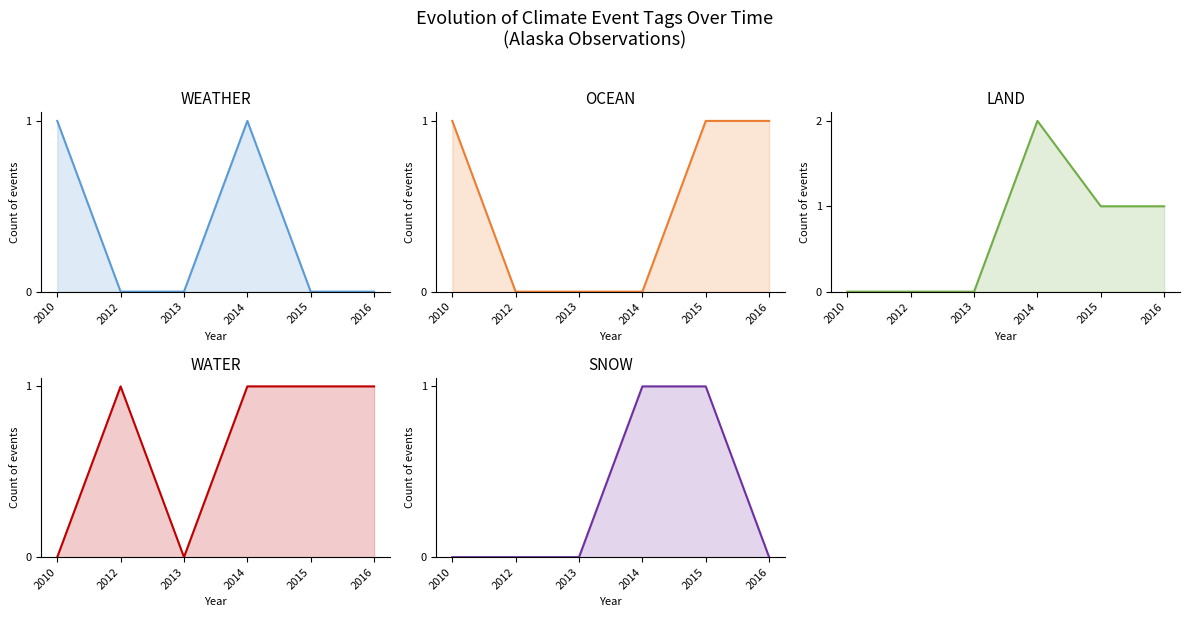

True or false: LAND and SNOW intersect in this chart.

False